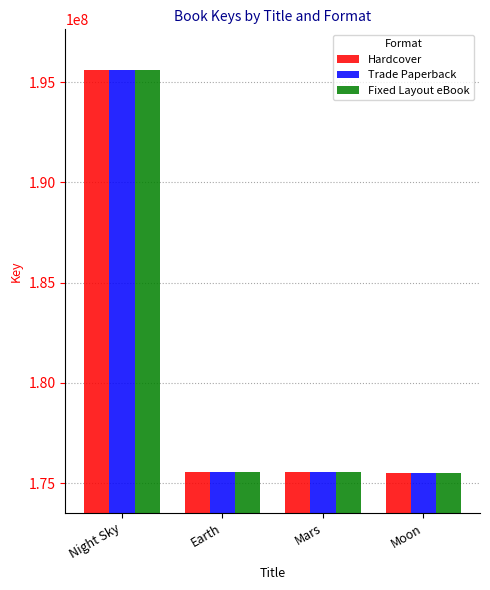

What is the sum of all Hardcover values?

722219957